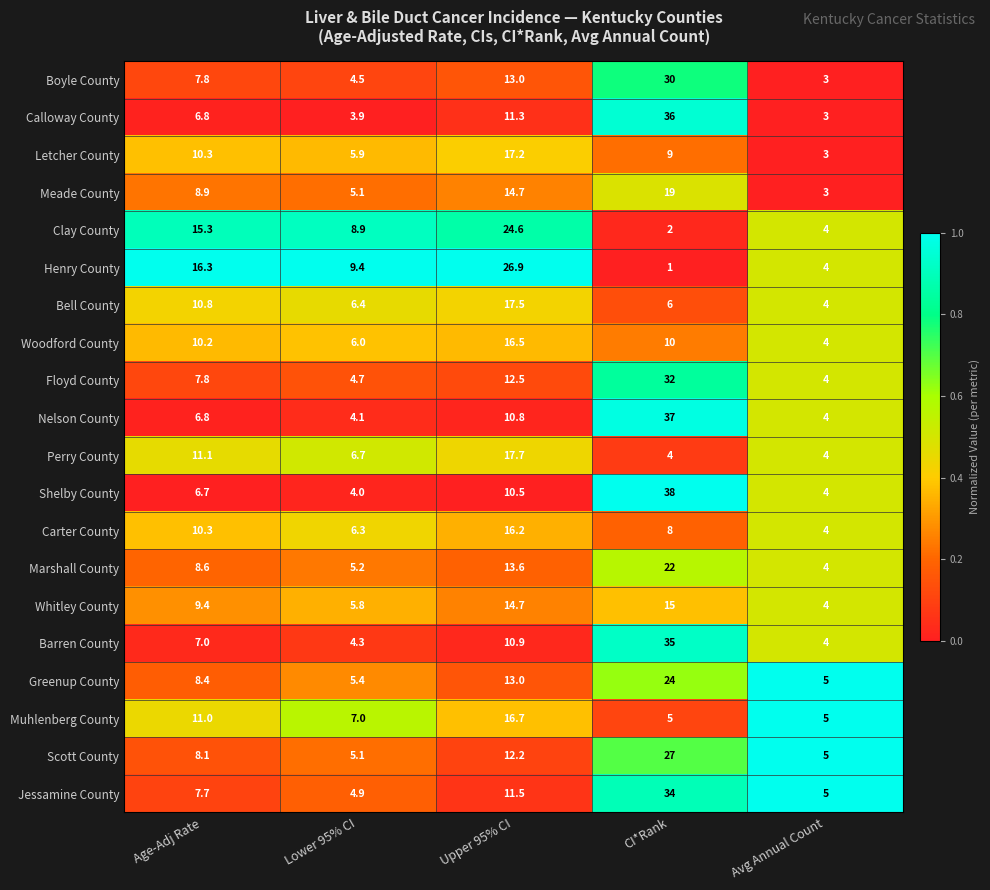

Which series has the largest total across all categories?

Shelby County